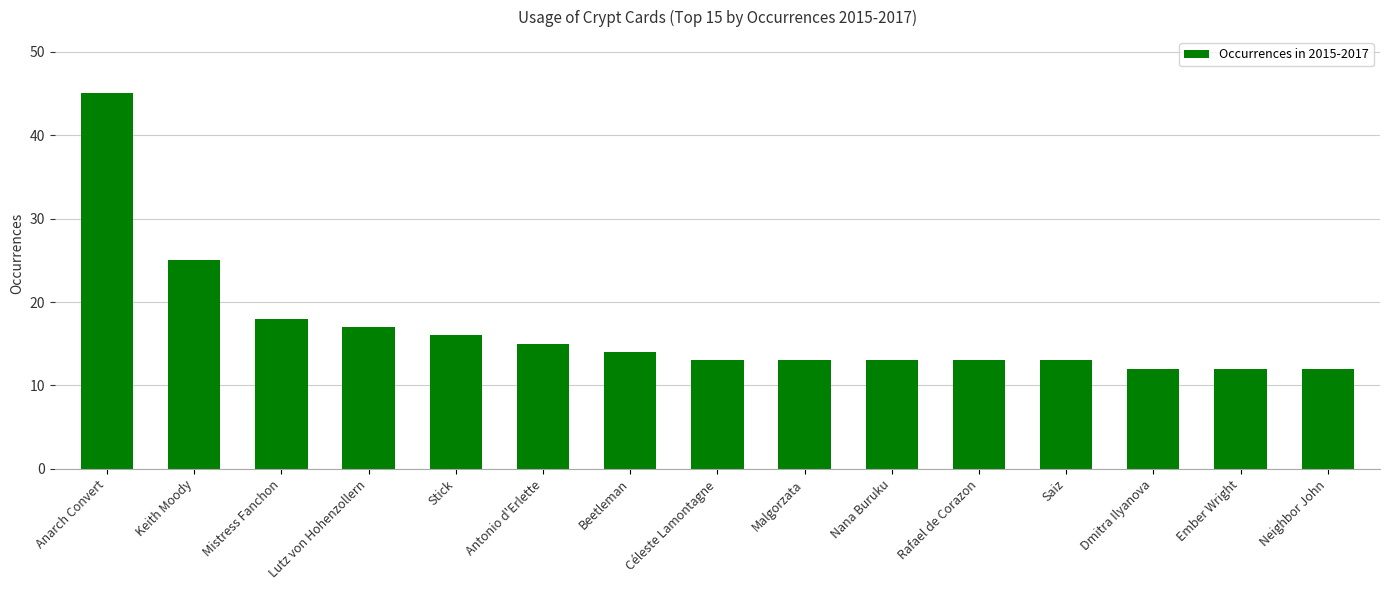

What is the value of the 8th bar from the left?

13